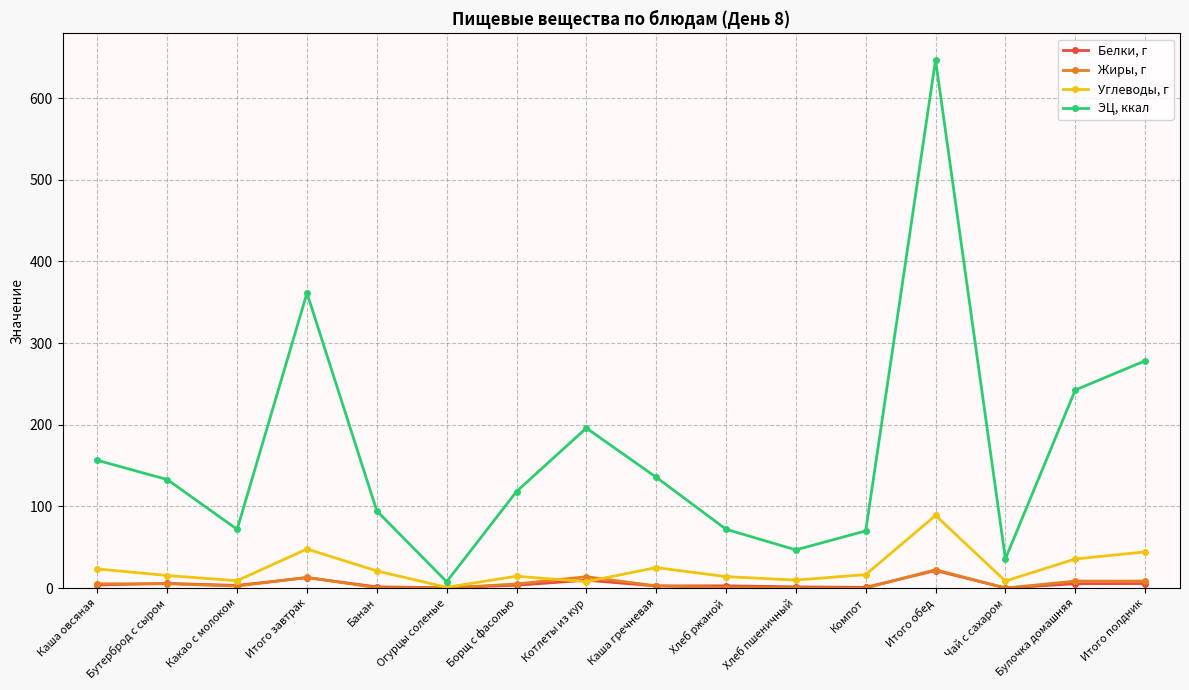

List the series in order of their peak value, highest first.

ЭЦ, ккал, Углеводы, г, Жиры, г, Белки, г